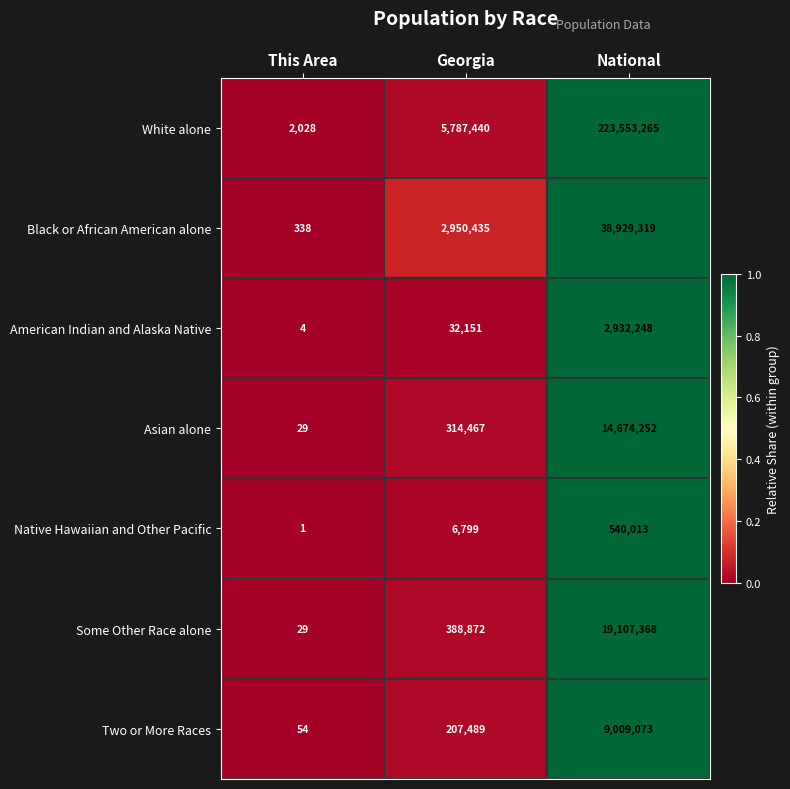

What is the sum of the American Indian and Alaska Native values at Georgia and This Area?

32155